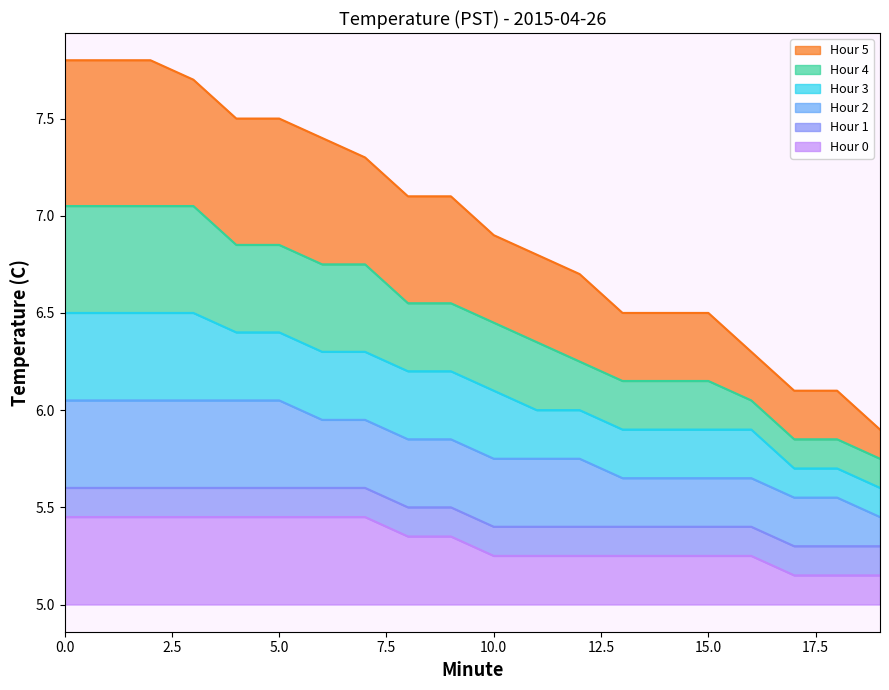

The value of Hour 4 at 5 is 6.9. True or false?

True